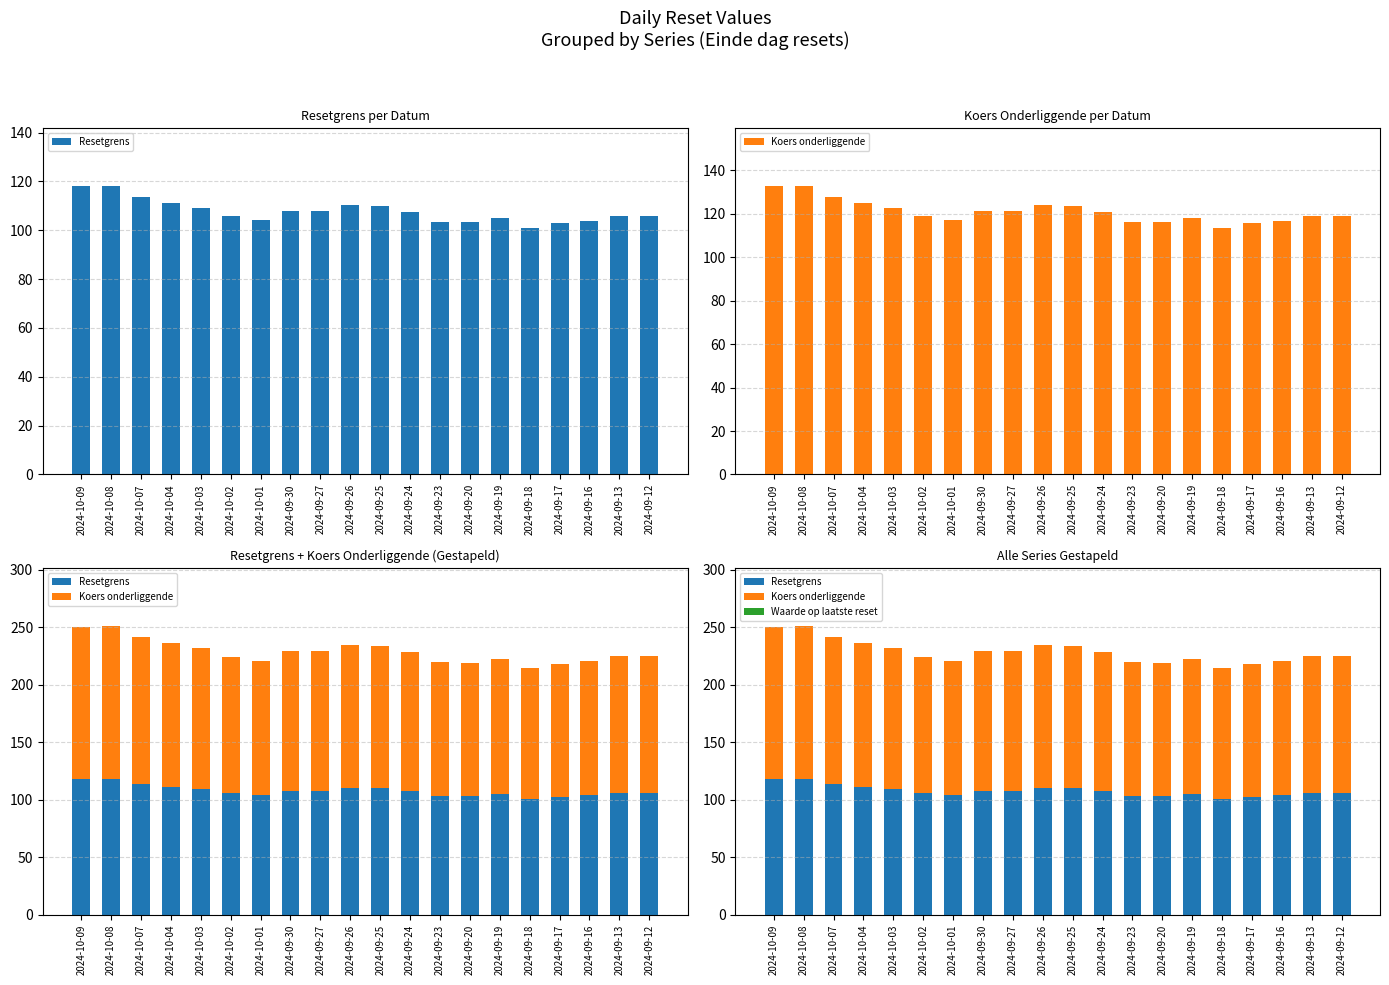

Is the value of Koers onderliggende at 2024-10-08 greater than the value of Resetgrens at 2024-10-07?

Yes